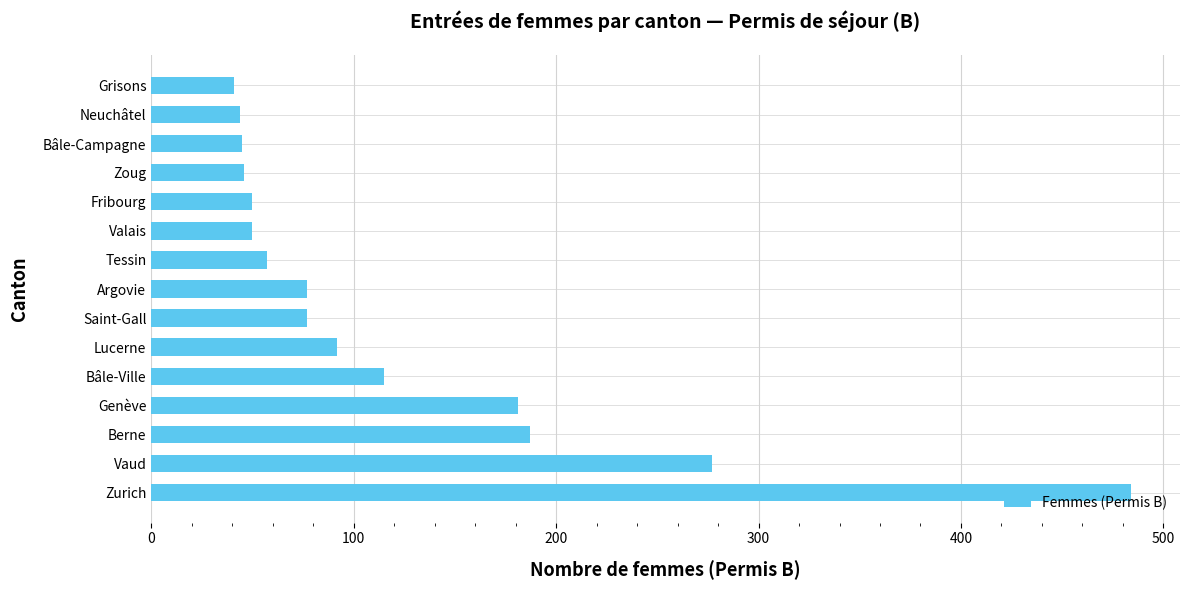

What is the difference between the maximum and minimum values?

443